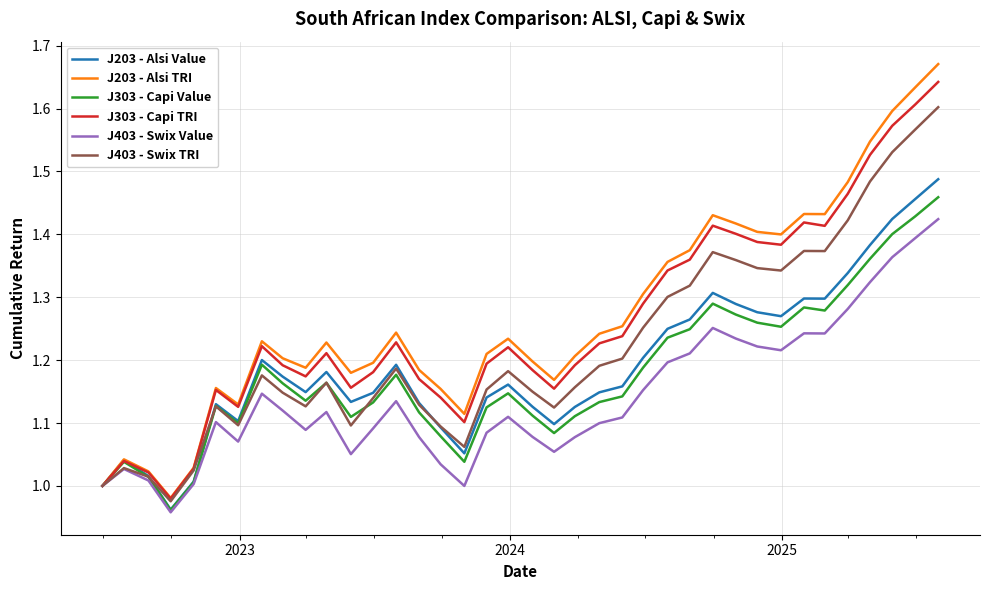

Which series has the largest range (max minus min)?

J203 - Alsi TRI